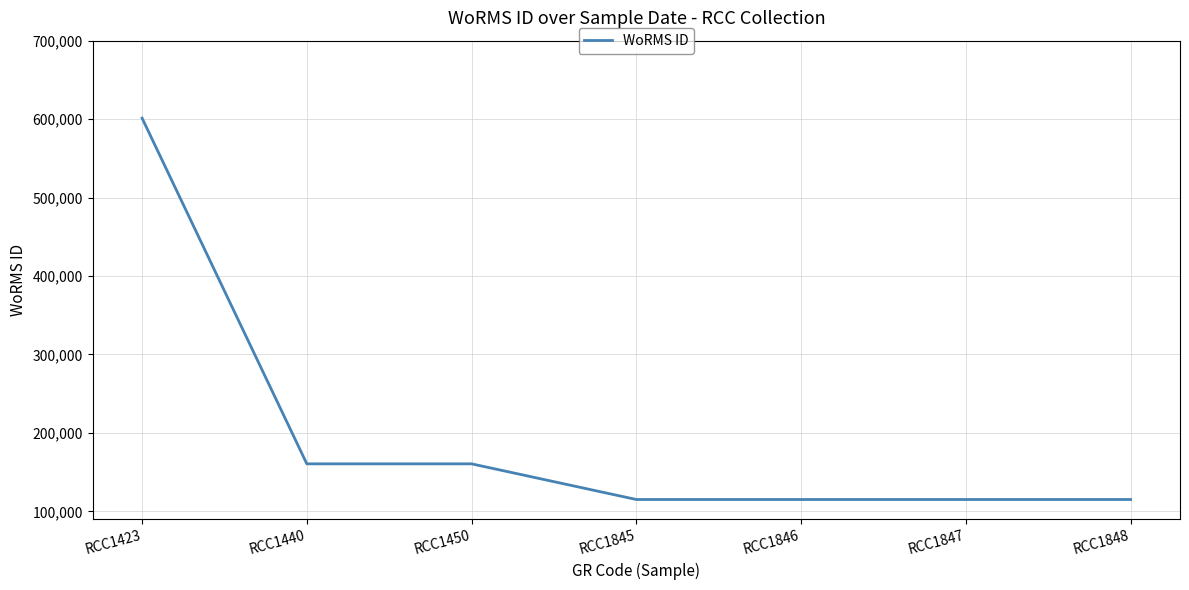

Reading right to left, transcribe all the data shown in this chart.

RCC1848=115104	RCC1847=115104	RCC1846=115104	RCC1845=115104	RCC1450=160563	RCC1440=160563	RCC1423=601284